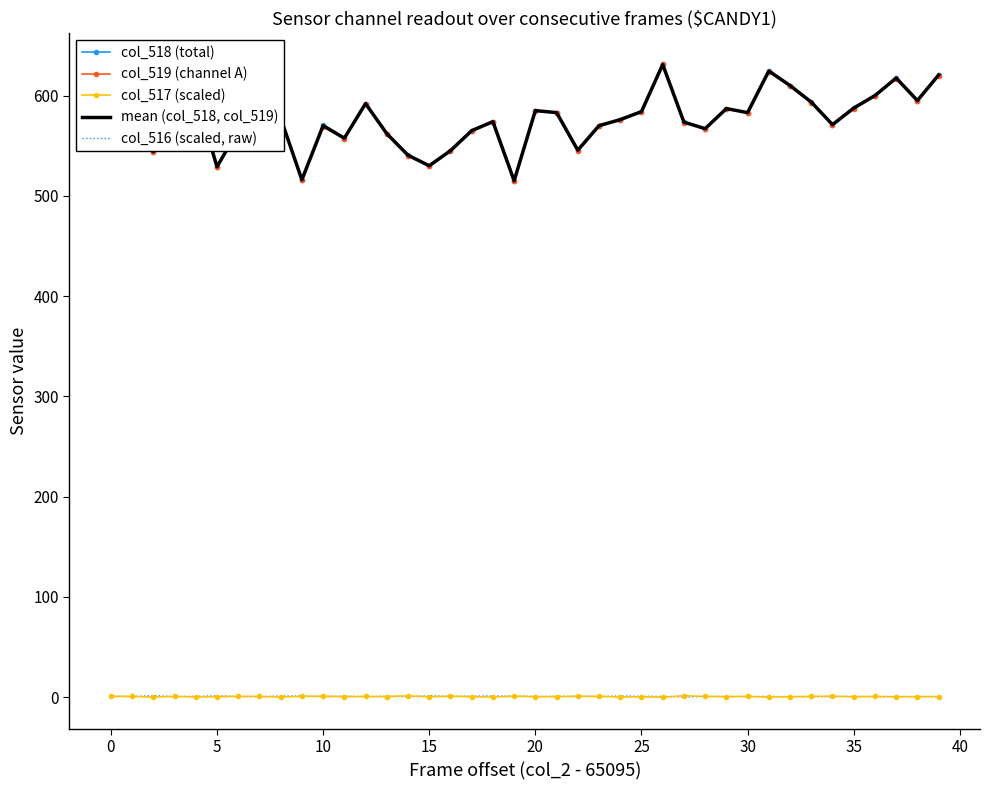

True or false: col_516 (scaled, raw) and mean (col_518, col_519) cross at least once.

False